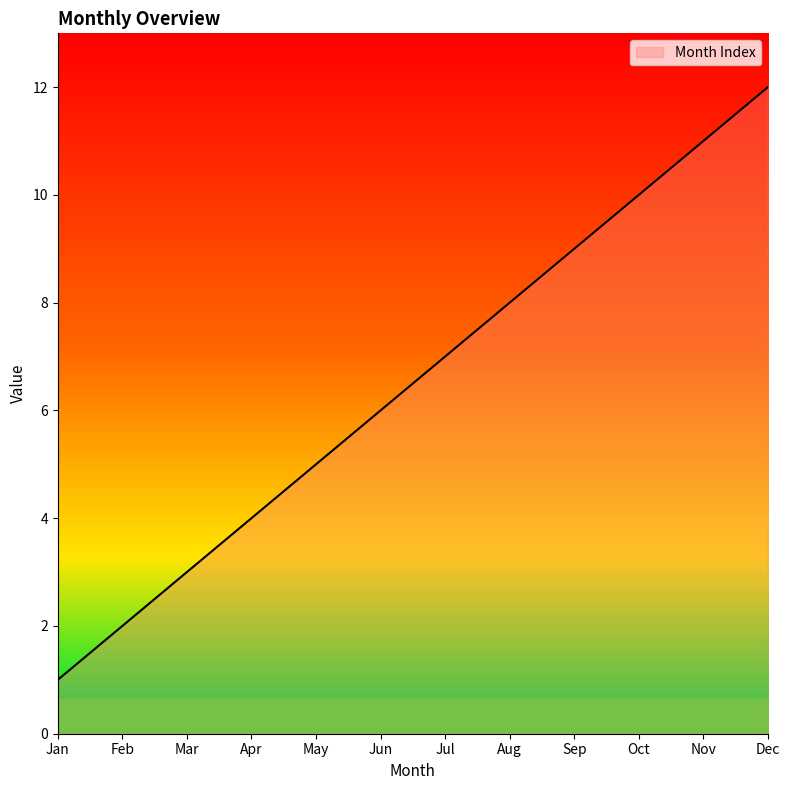

True or false: the data shows 6 at Jun.

True